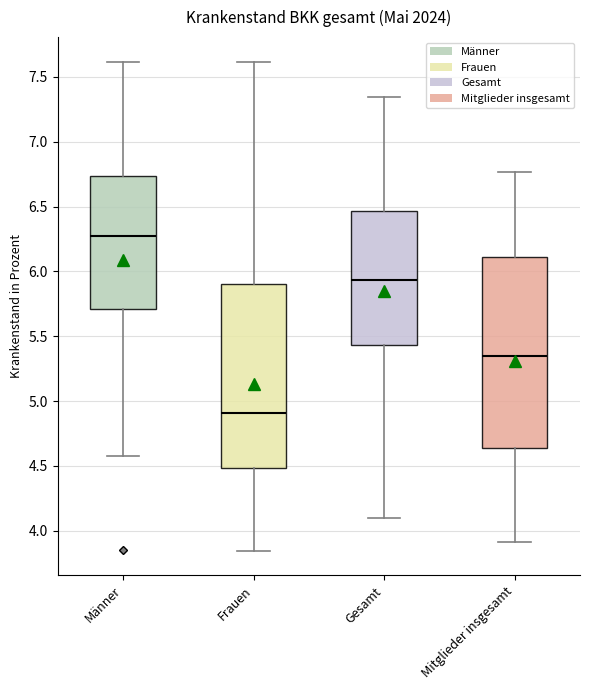

Which box is the tallest, from its lower edge to its upper edge?

Mitglieder insgesamt